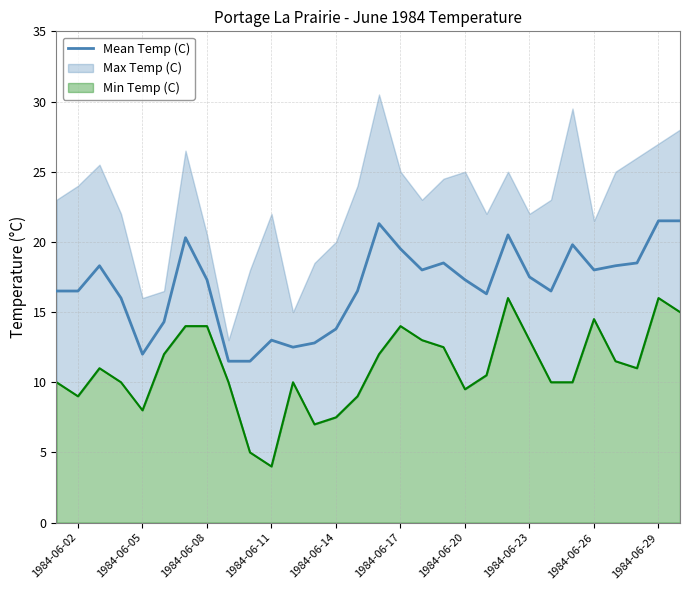

What is the sum of all values?

505.8